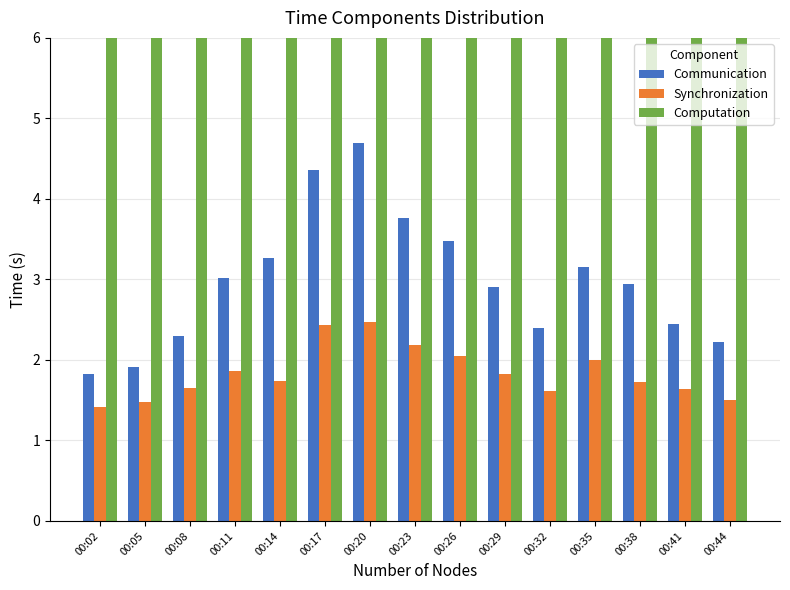

The value of Humidity at 00:08 is 10.3. True or false?

False